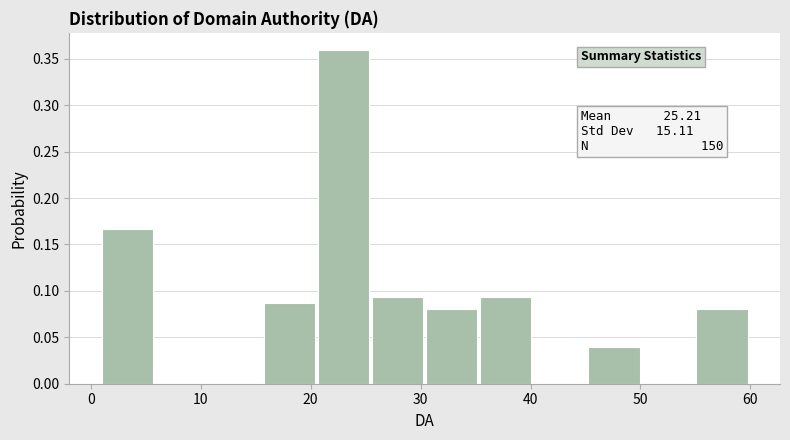

Which range on the x-axis has the tallest bar?

21 to 26